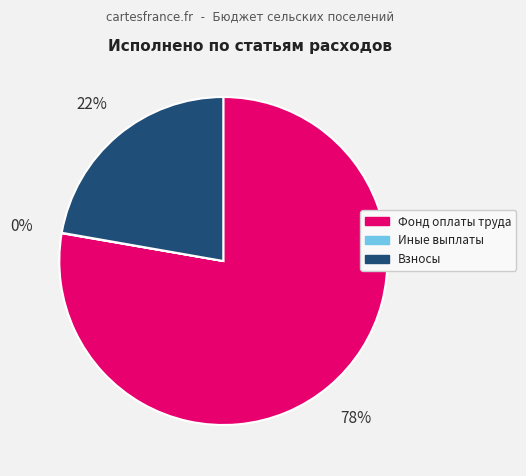

Which slice is the largest?

Фонд оплаты труда